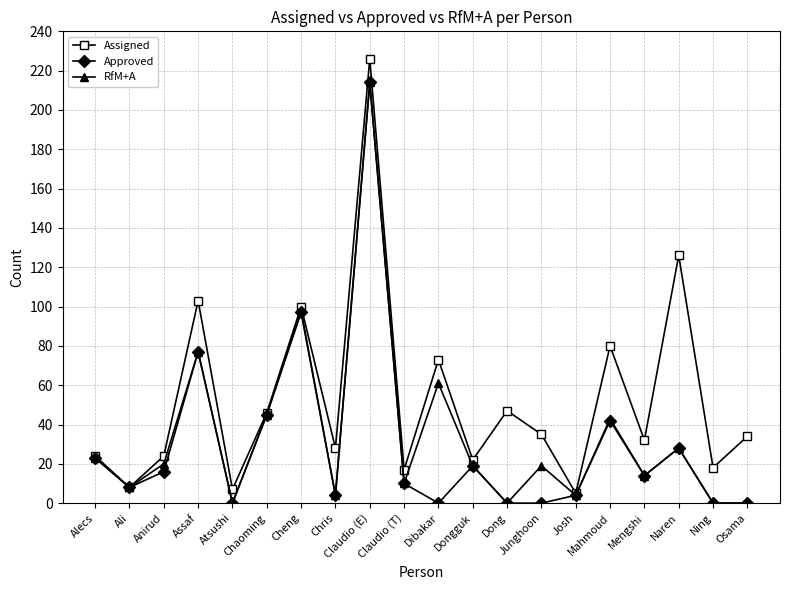

The value of RfM+A at Osama is 0. True or false?

True